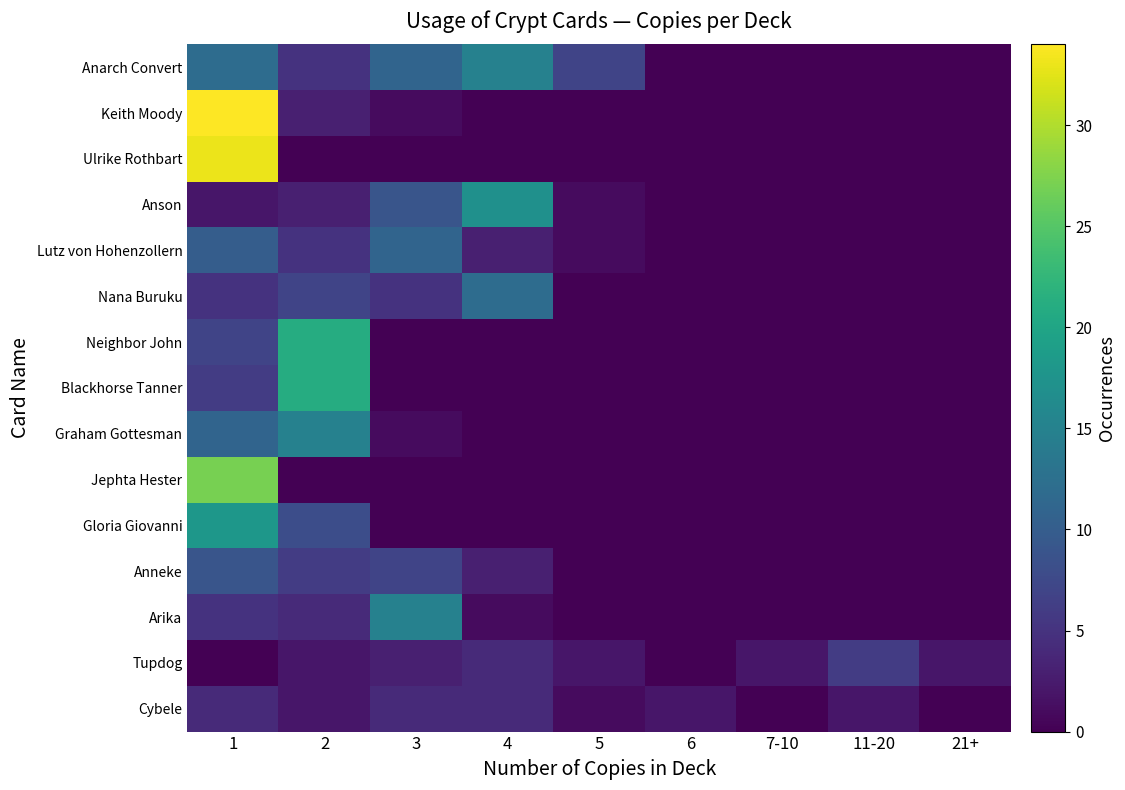

How many series are shown in this chart?

15